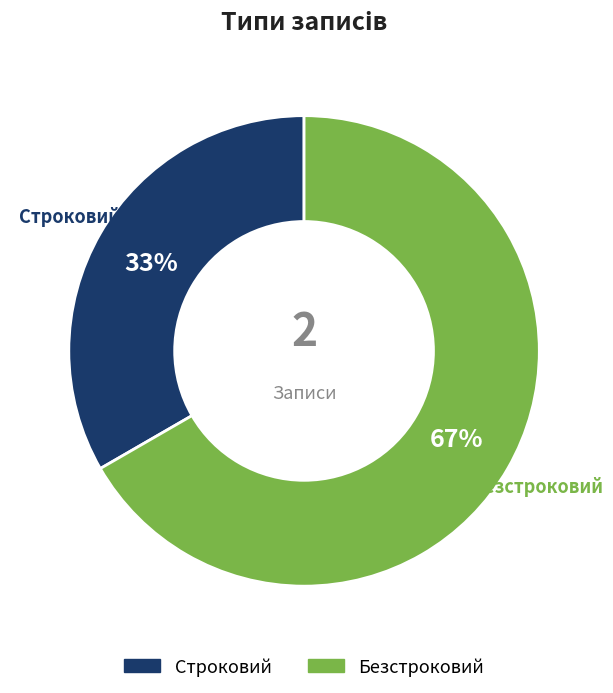

To the nearest percent, what is the average slice percentage?

50%